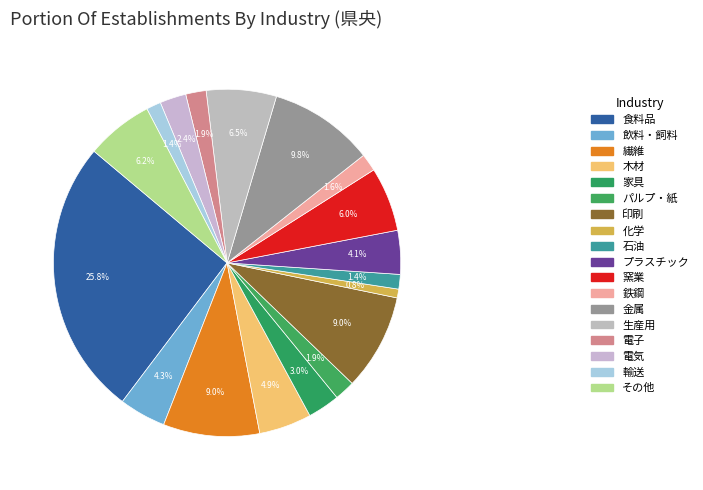

What is the largest slice in the pie chart?

食料品